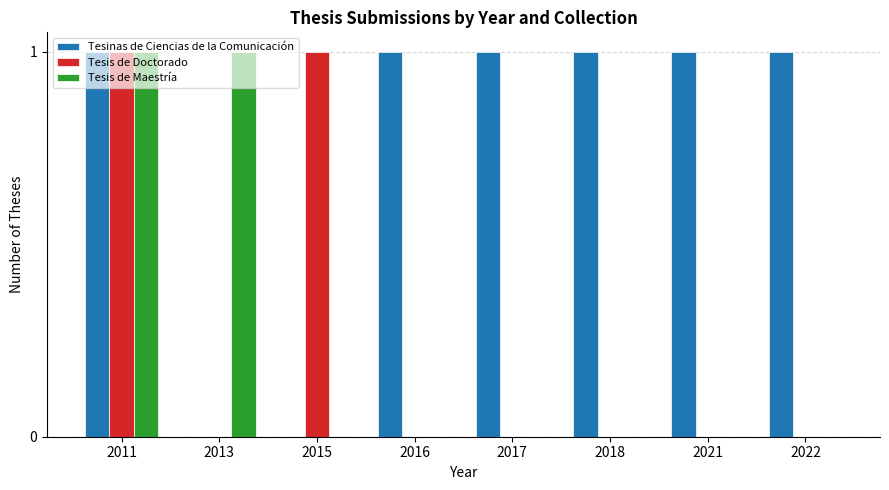

The value of Tesis de Doctorado at 2011 is 0. True or false?

False